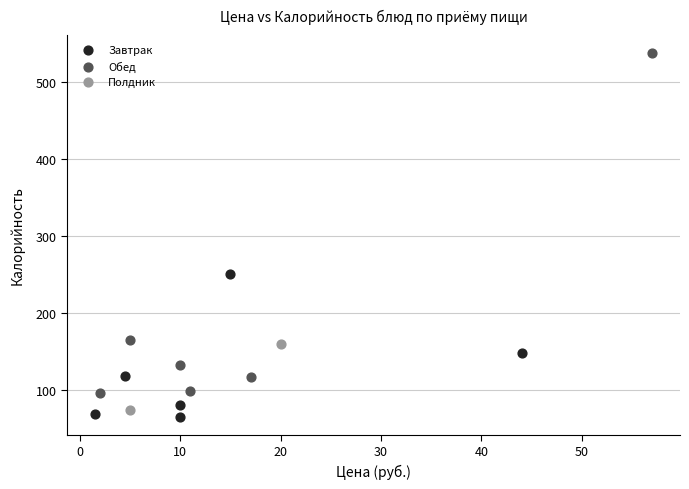

What are all the series names shown in the legend?

Завтрак, Обед, Полдник